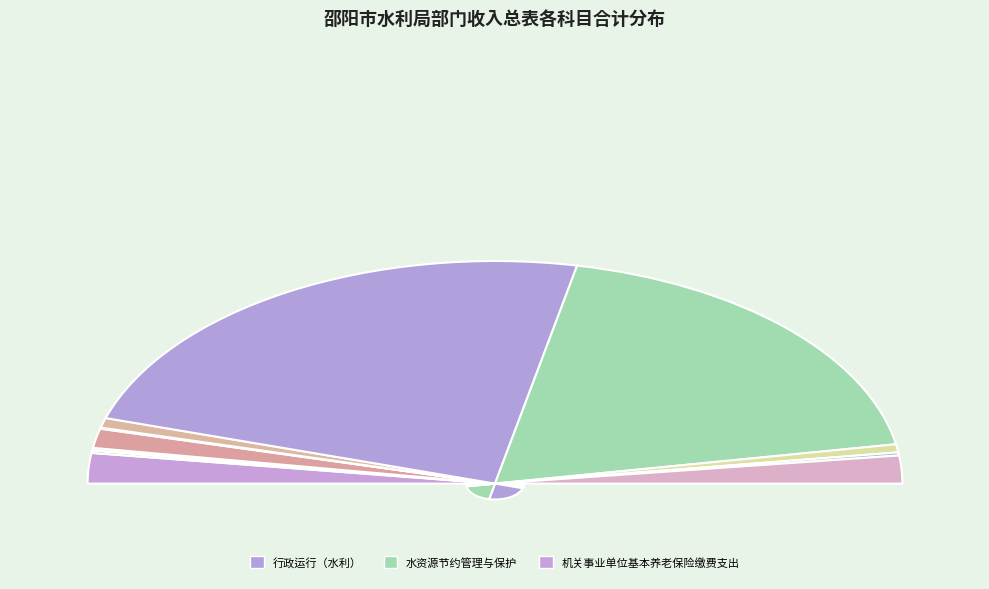

Approximately how many times larger is the value at 防汛 compared to 住房公积金?

0.3